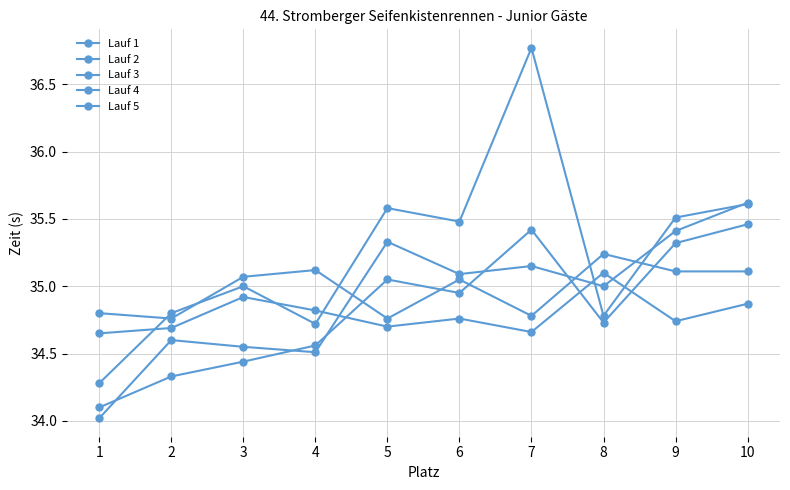

How many data points in Lauf 2 are above 35?

6